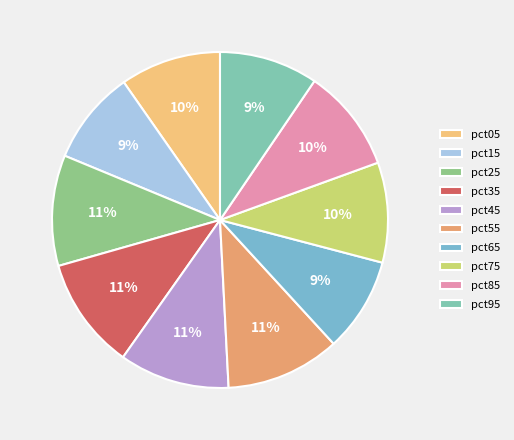

The pct65 slice represents 1% of the pie. True or false?

False